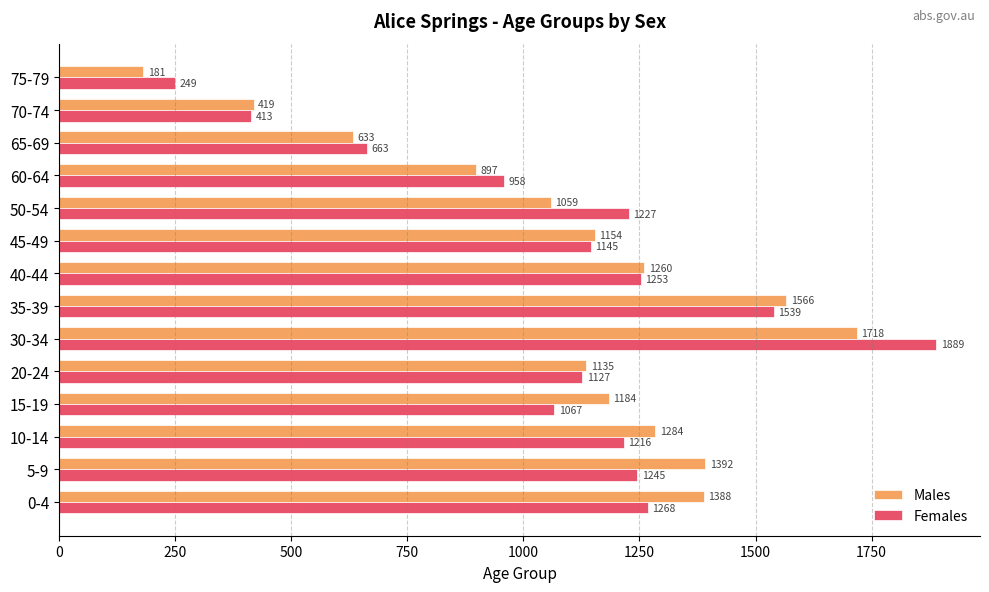

What is the greatest value displayed?

1889